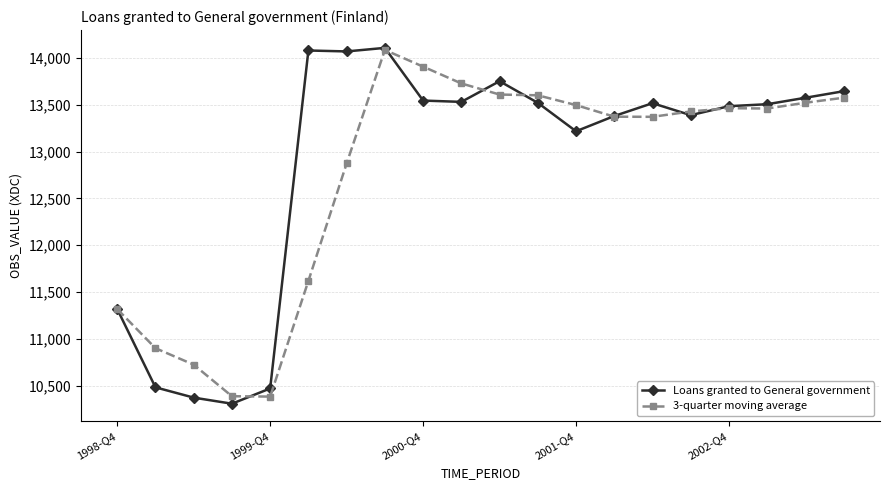

In 3-quarter moving average, how many points are higher than both neighbors (excluding endpoints)?

2